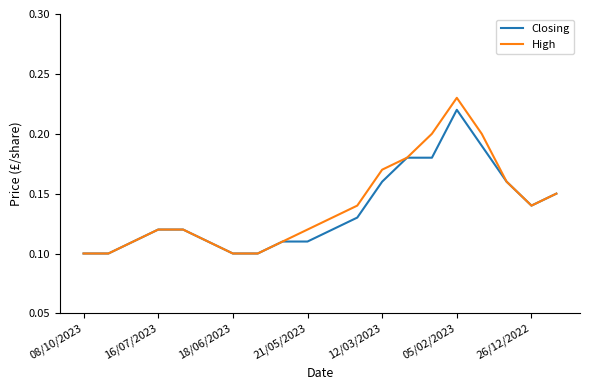

Which series has the largest range (max minus min)?

High